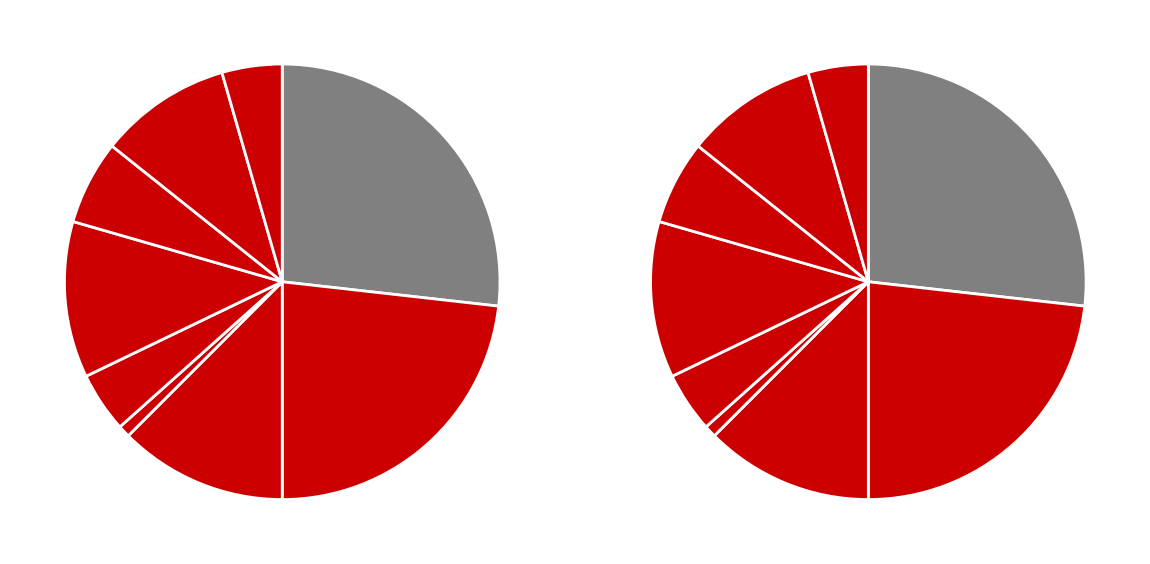

To the nearest percent, what portion does 2016-02 represent?

23%